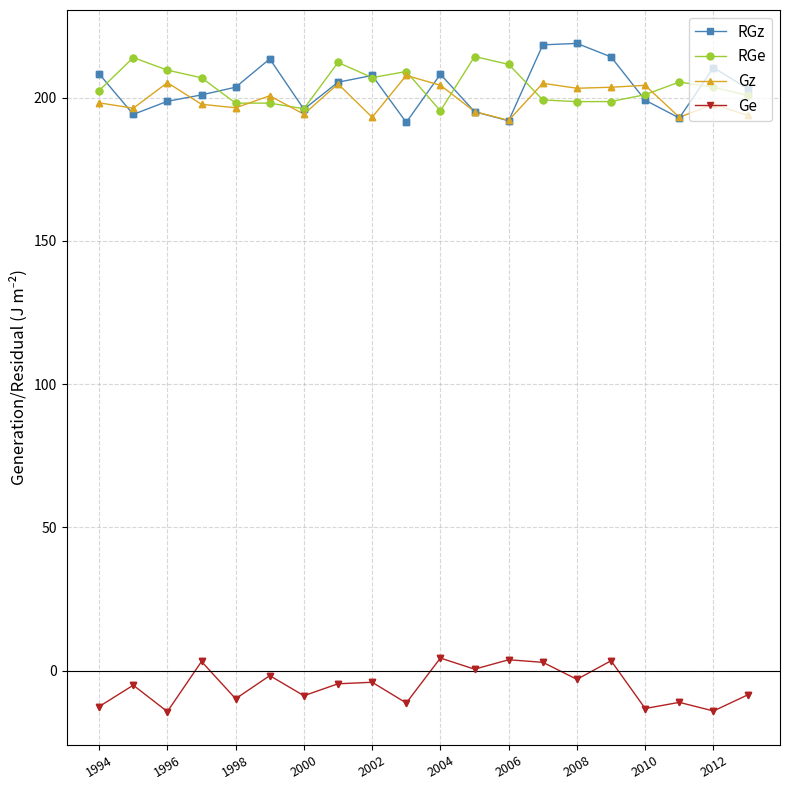

True or false: Gz has more than 2 interior local peaks.

True